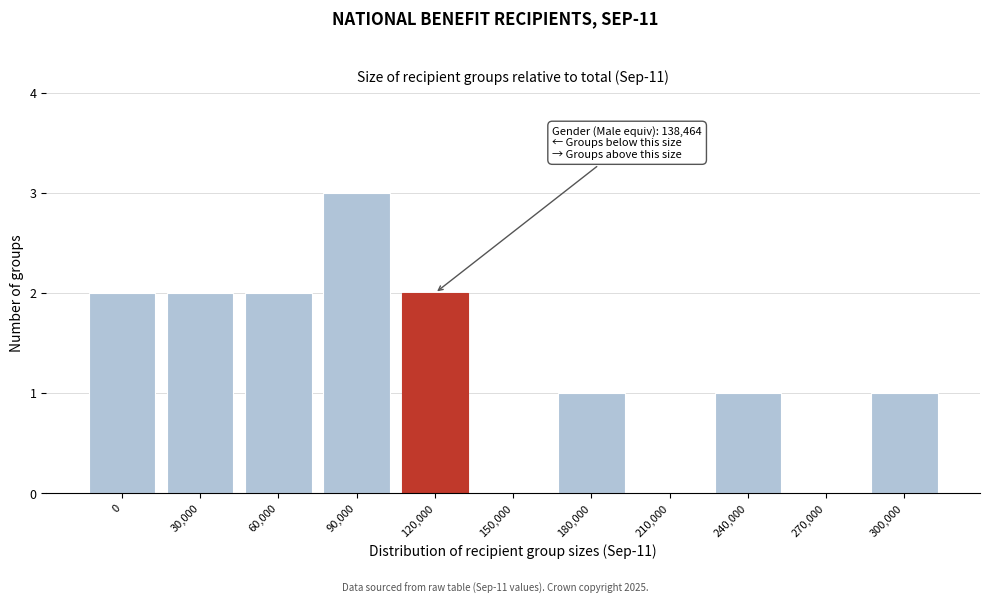

Reading left to right, what are all the values shown in this chart?

0=2	30,000=2	60,000=2	90,000=3	120,000=2	150,000=0	180,000=1	210,000=0	240,000=1	270,000=0	300,000=1